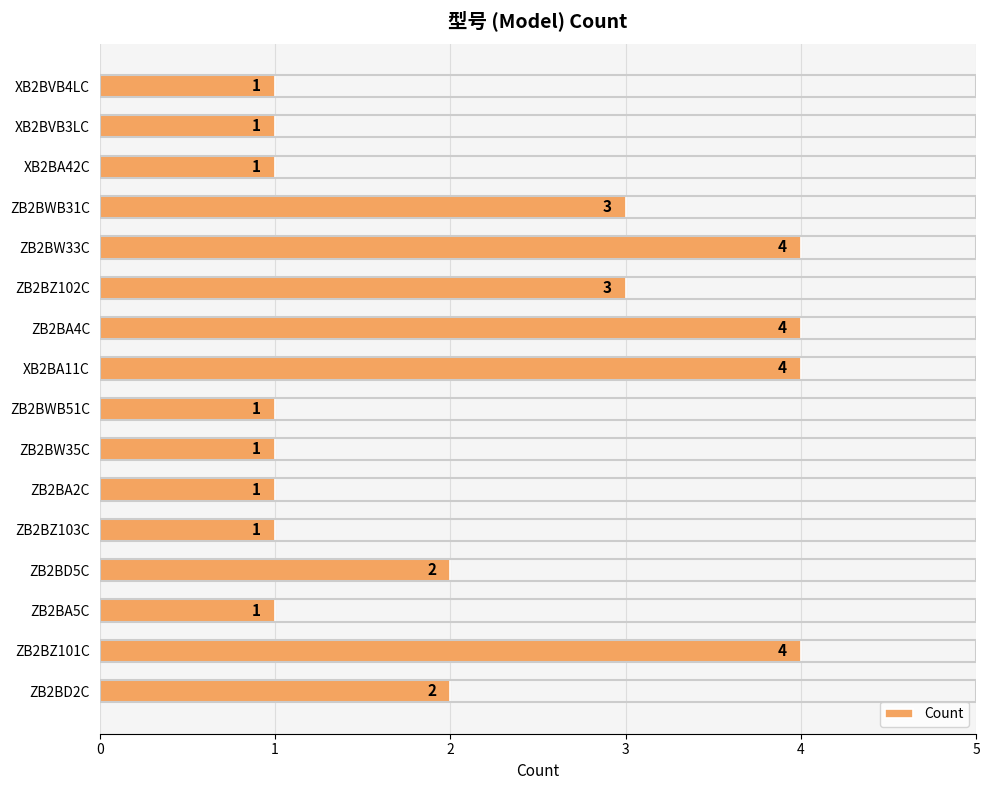

True or false: the data shows 4 at ZB2BW33C.

True